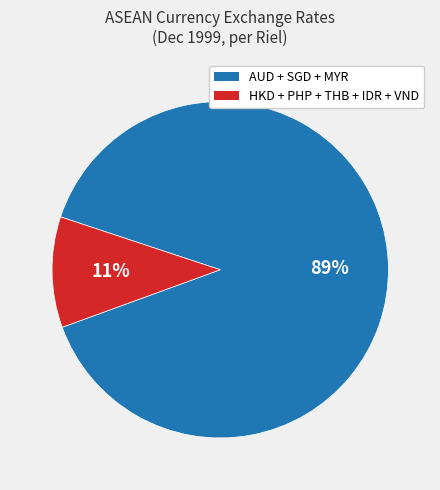

Count the number of slices in the pie.

2